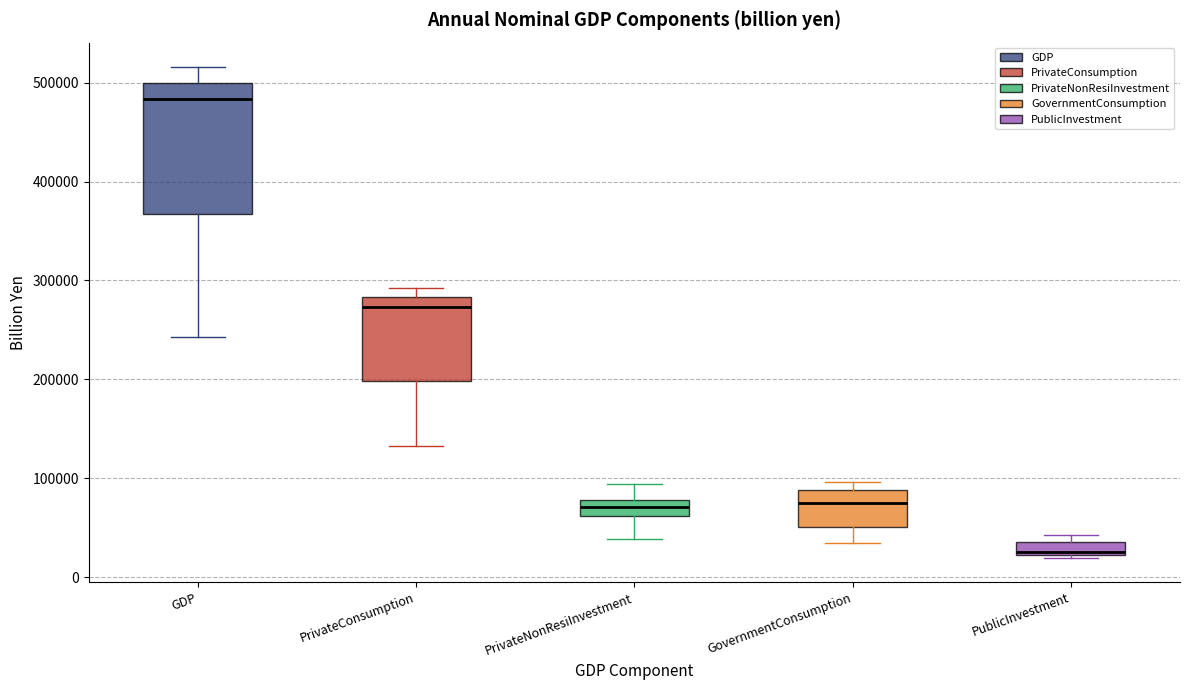

Which box is the tallest, from its lower edge to its upper edge?

GDP